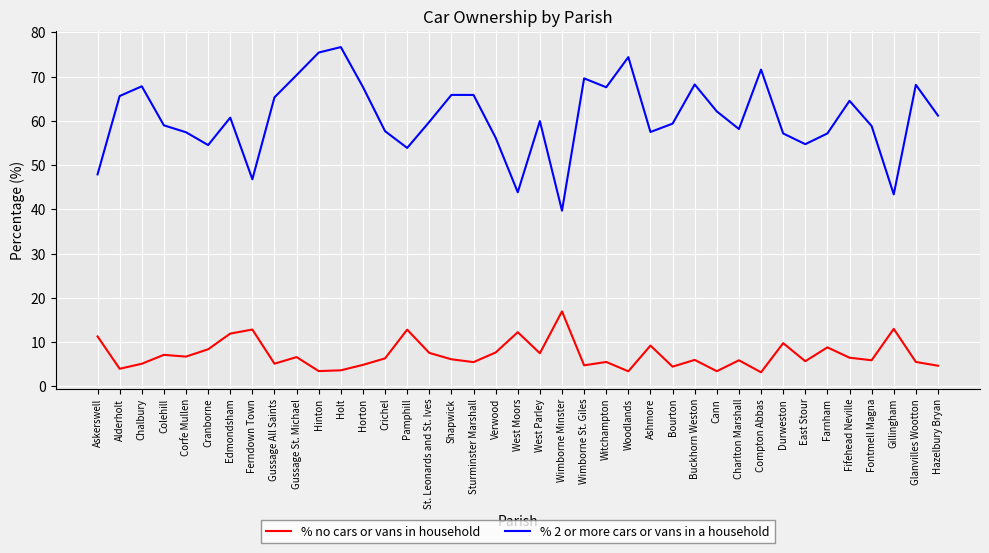

At which category is the sum across all series the highest?

Holt